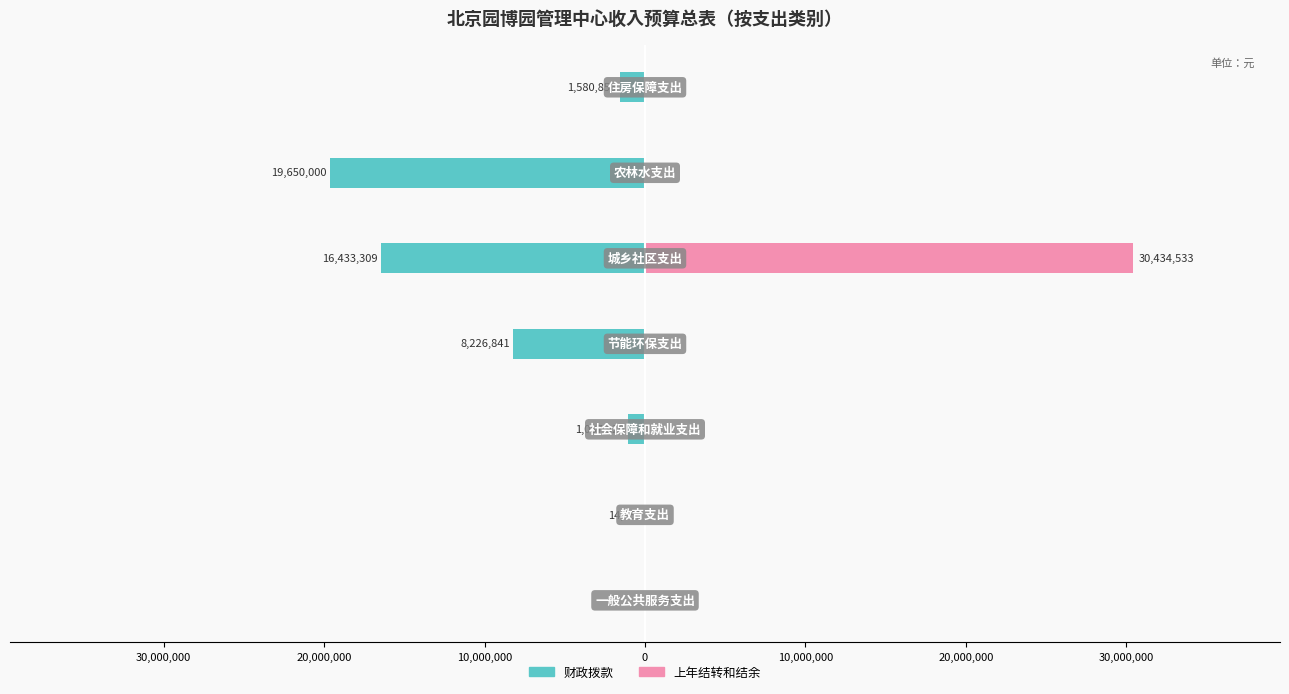

What is the difference between the second highest and second lowest values in the 财政拨款 series?

16418458.8